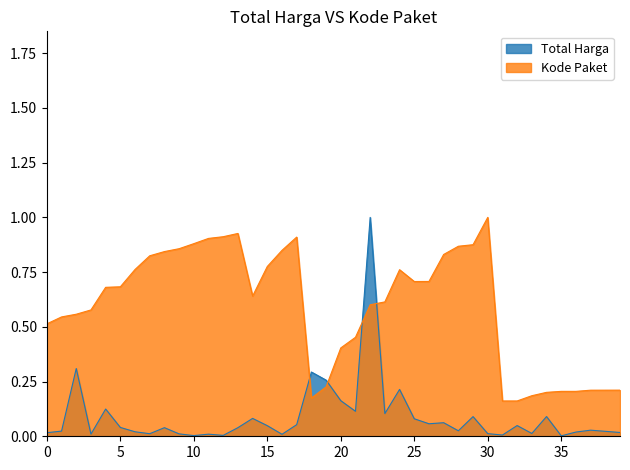

Which series ends up on top after the final intersection of Total Harga and Kode Paket?

Kode Paket